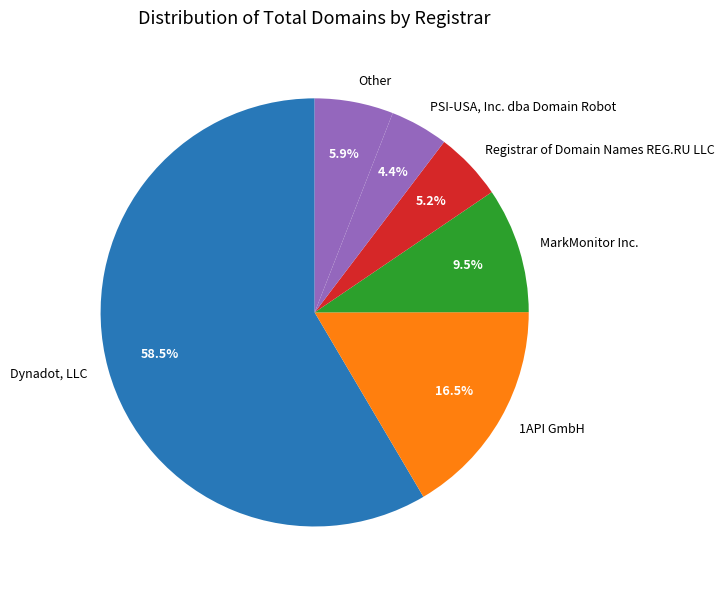

Which slice is the smallest?

PSI-USA, Inc. dba Domain Robot